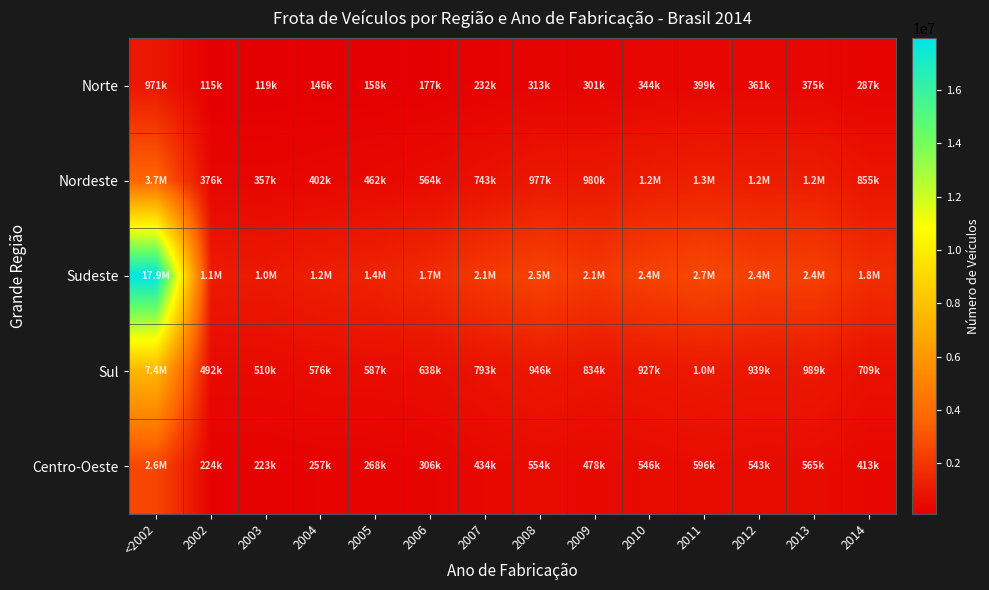

At how many categories does at least one series exceed 17564398?

1